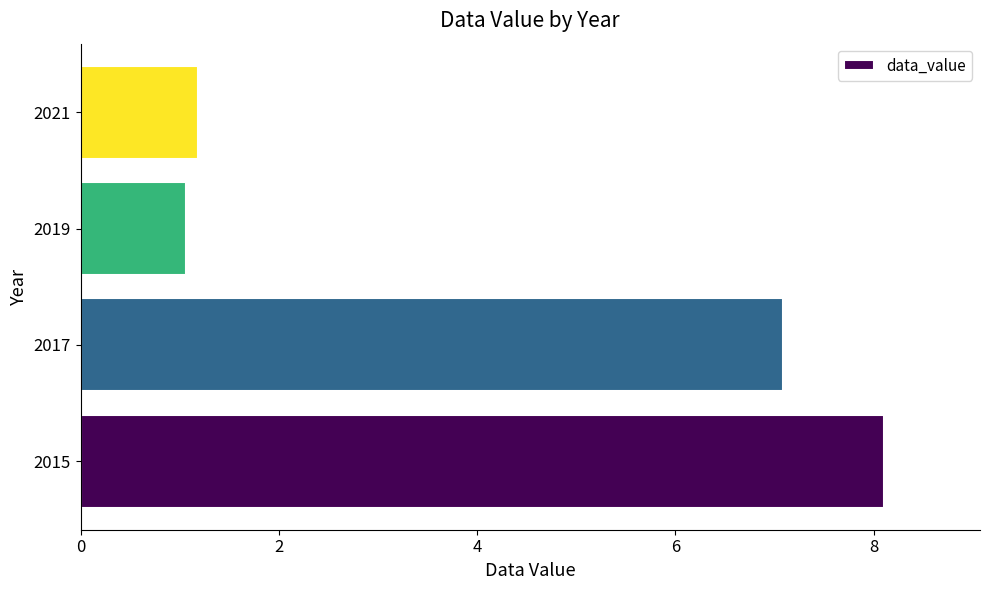

The value at 2021 is 1.2. True or false?

True